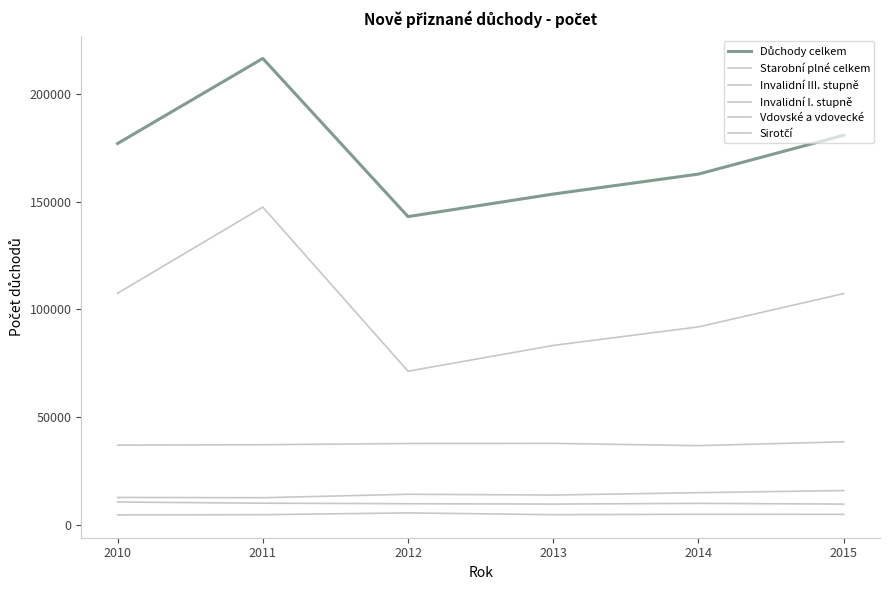

Which category has the highest value in the Invalidní I. stupně series?

2015